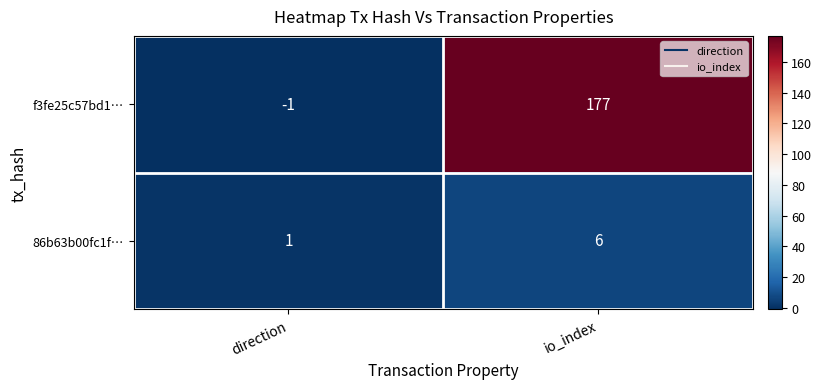

At which category is the sum across all series the highest?

io_index